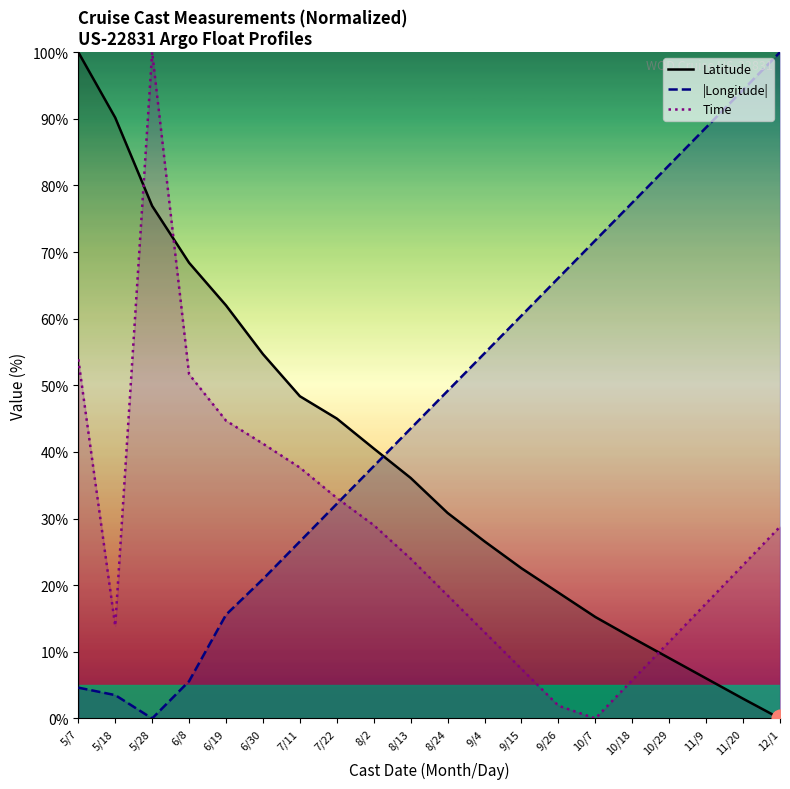

How many lines are shown in the chart?

3